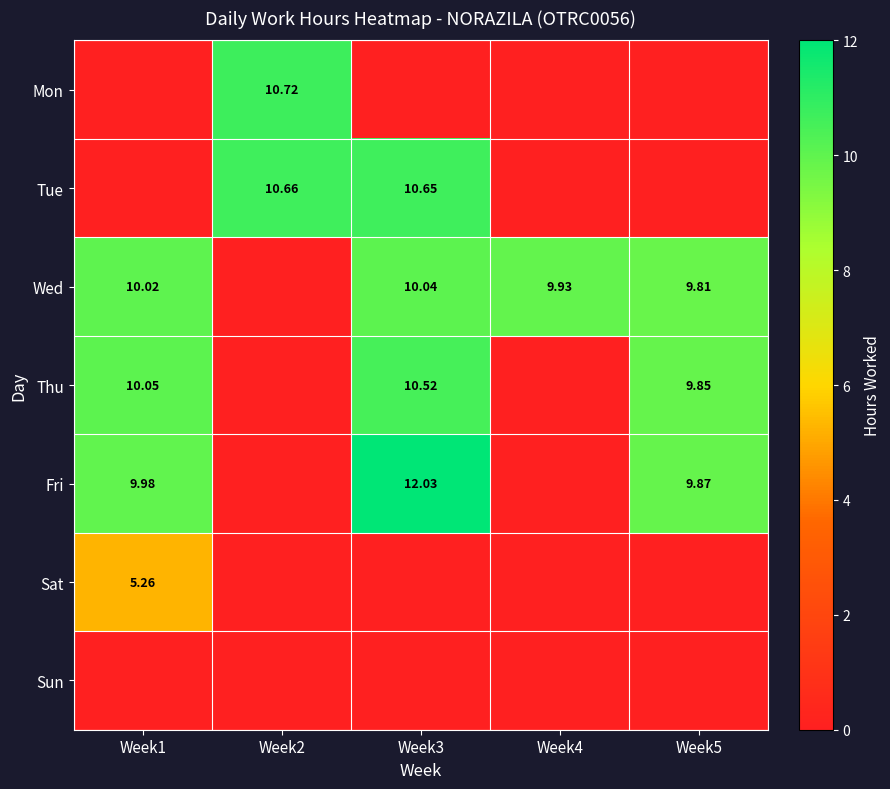

What is the highest value of the Sat series?

5.3